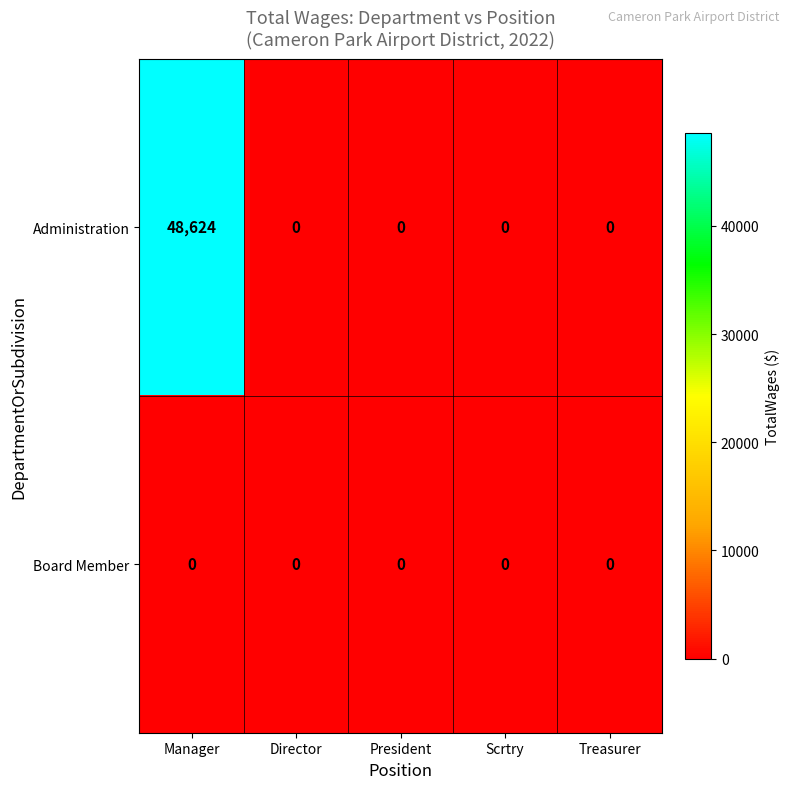

Reading left to right, what are all the values shown in this chart?

Administration: 48624	0	0	0	0
Board Member: 0	0	0	0	0